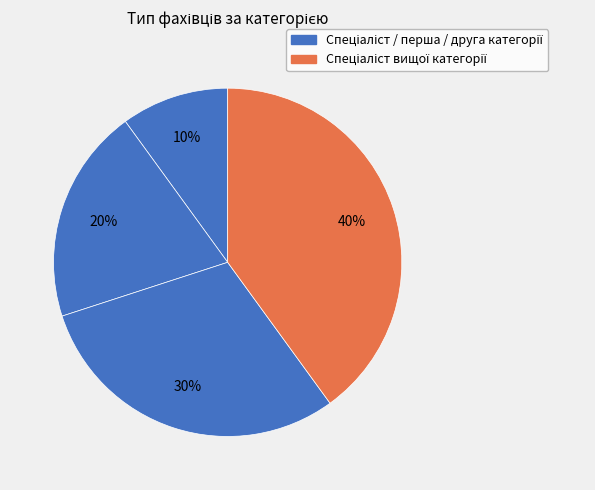

Is there a majority slice in this chart?

No